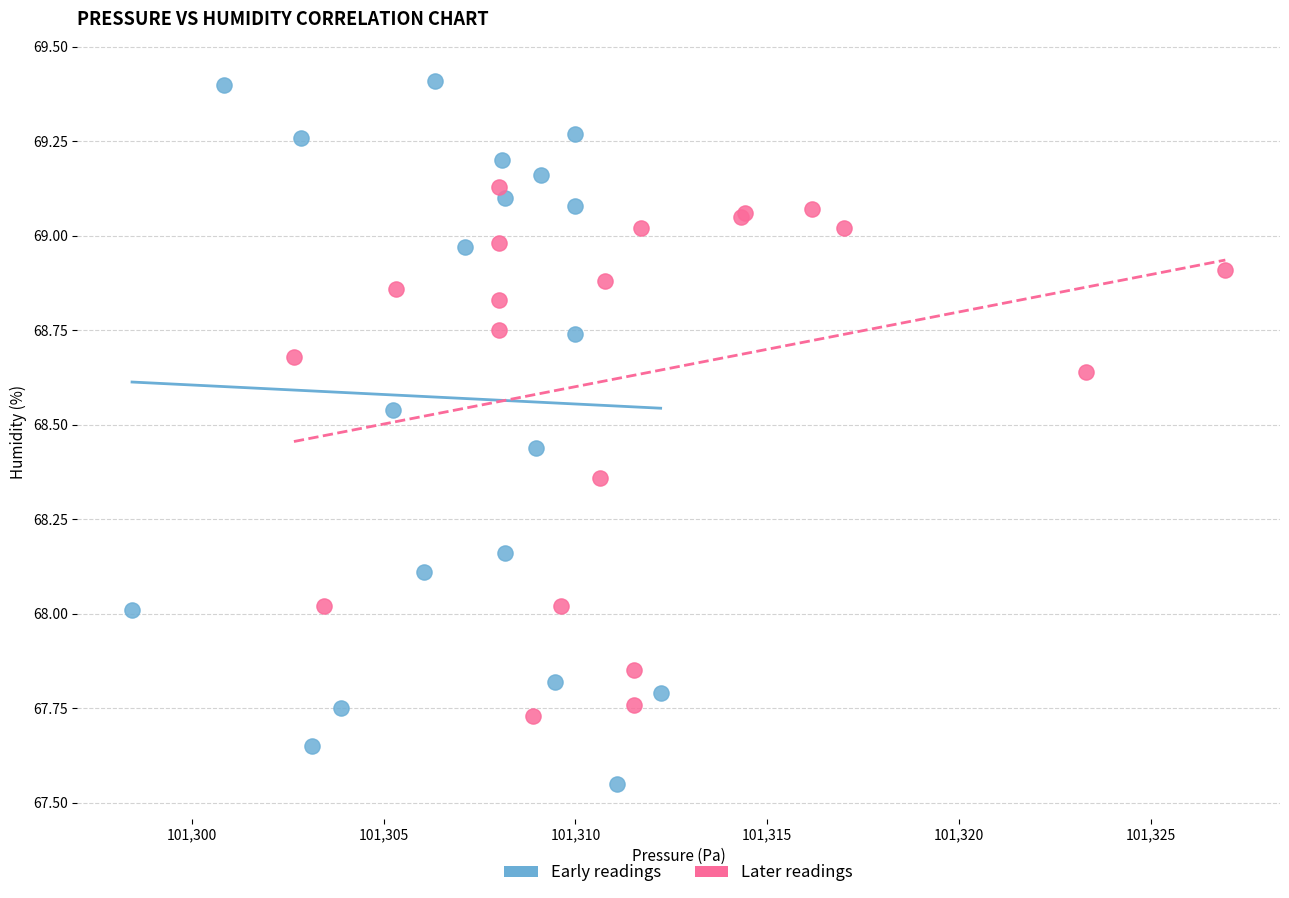

Which series contains the lowest Y value?

Early readings